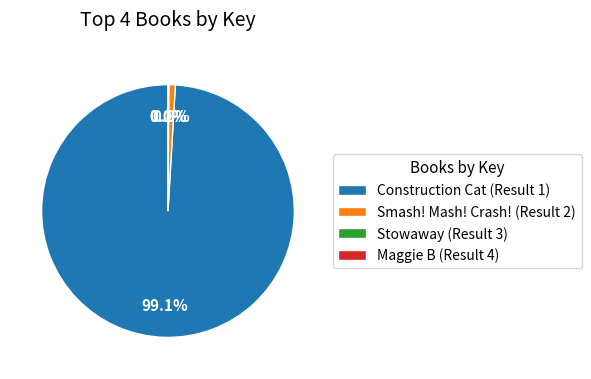

How much of the chart is everything except Smash! Mash! Crash! (Result 2)?

99.2%